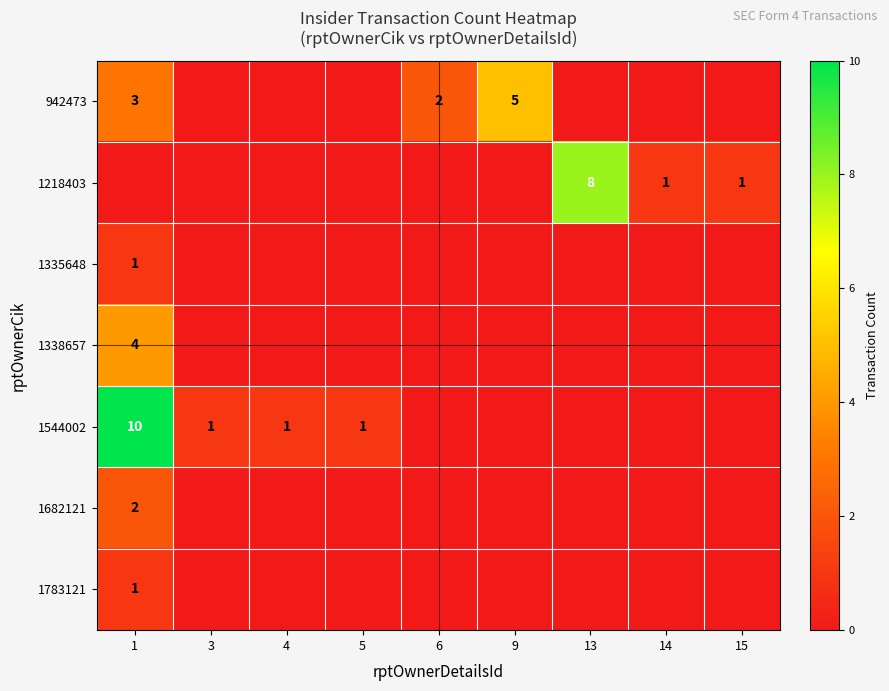

At 5, list the series in order from smallest to largest.

942473, 1218403, 1335648, 1338657, 1682121, 1783121, 1544002